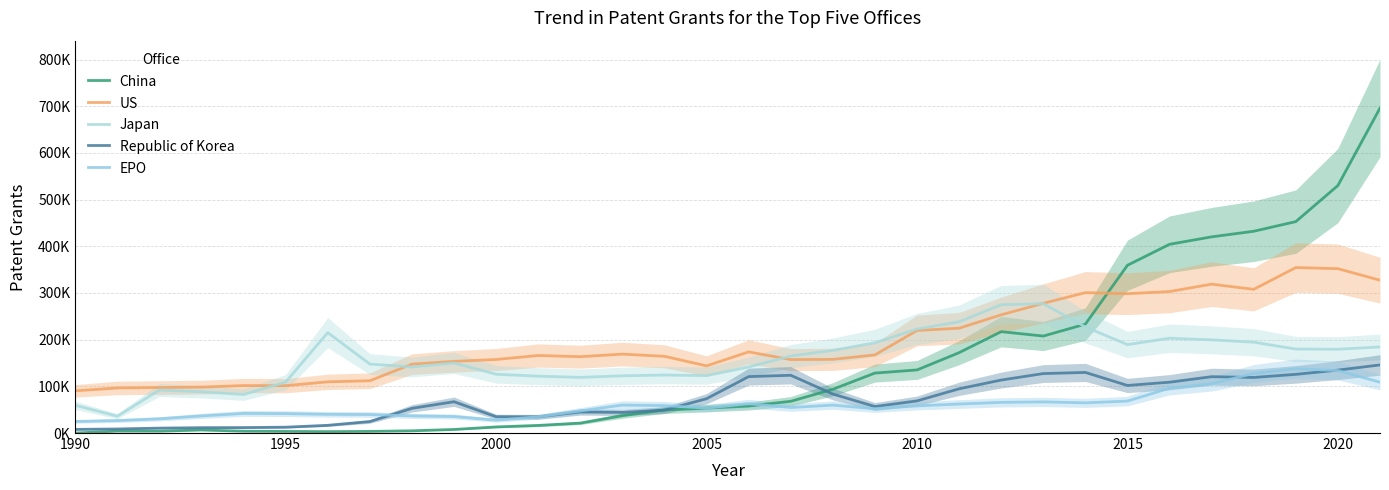

Rank the series by their maximum value, from highest to lowest.

China, US, Japan, Republic of Korea, EPO